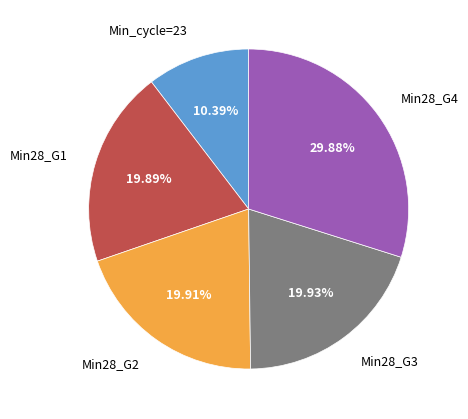

What is the ratio of the value at Min_cycle=23 to the value at Min28_G3?

0.5